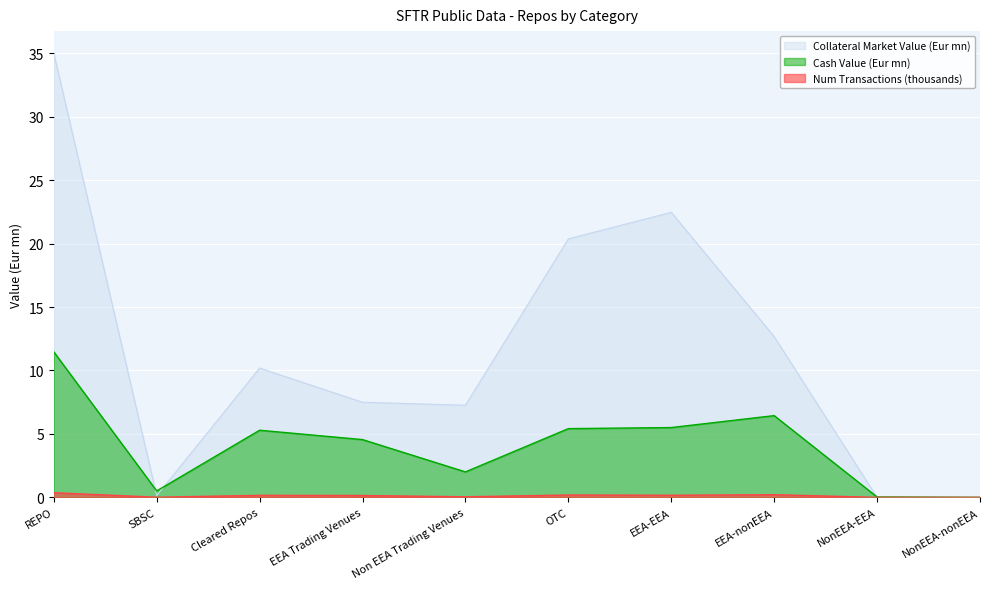

Which series has the widest spread of values?

Collateral Market Value (Eur mn)